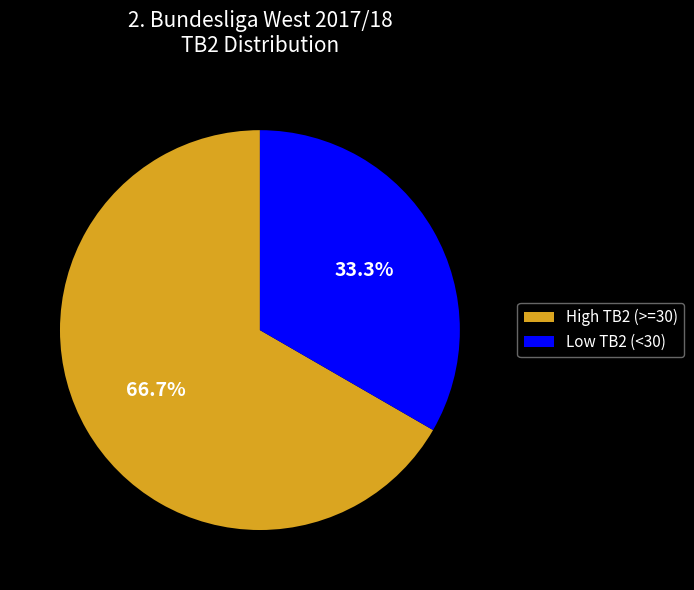

How many segments does this pie chart have?

2